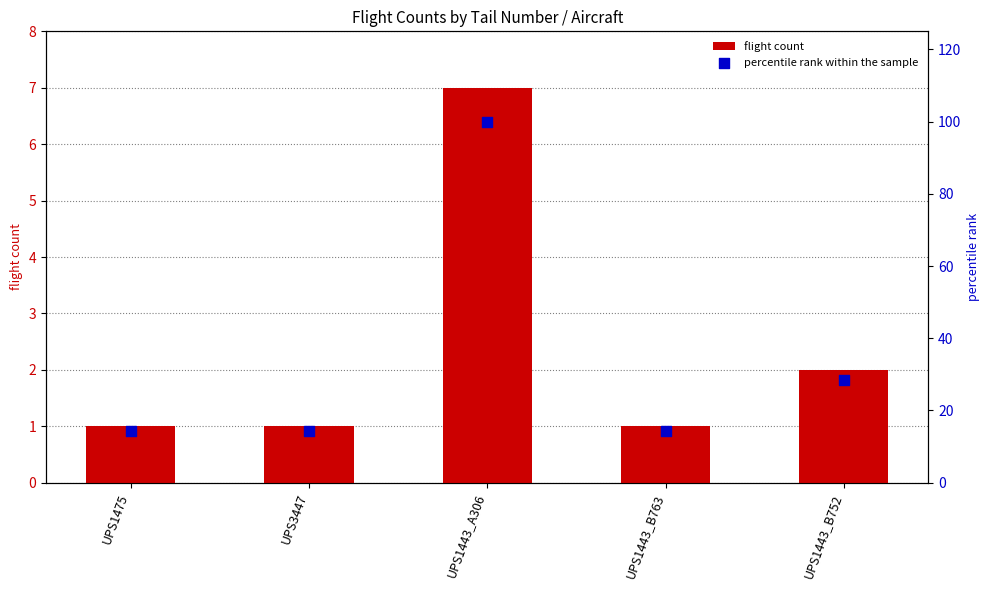

Which series reaches the minimum Y coordinate?

flight count